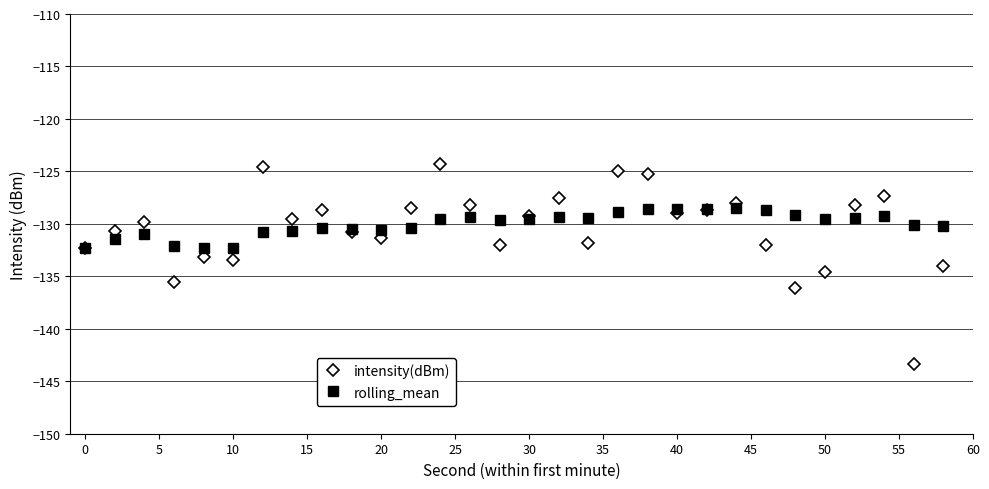

Which series has the widest spread of values?

intensity(dBm)